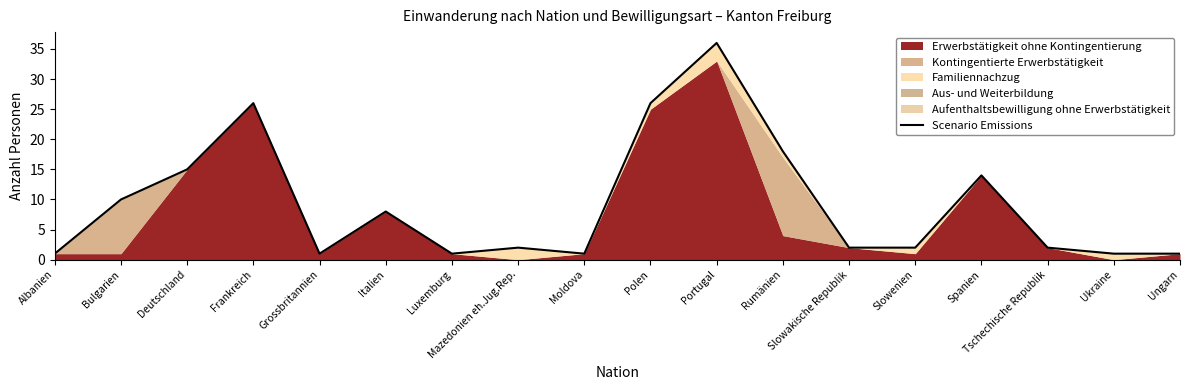

What position from the left is Spanien?

15